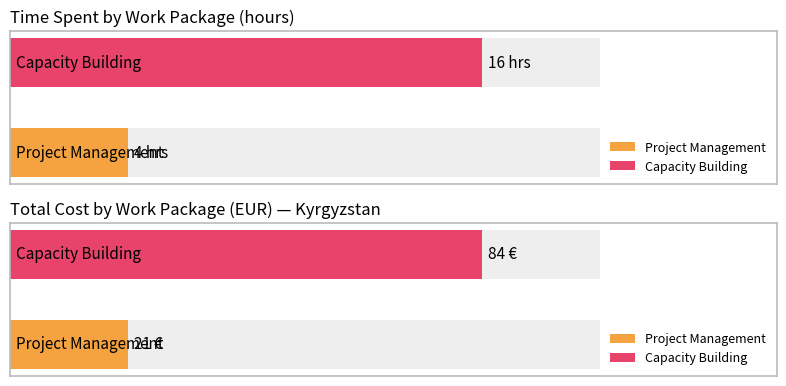

At which category is the sum across all series the highest?

Capacity Building